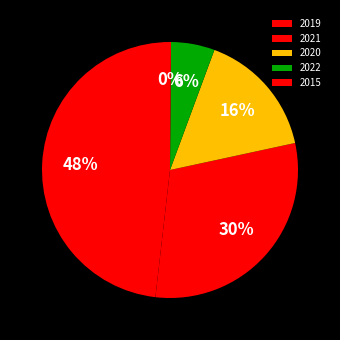

What percentage is the 2021 slice, to the nearest percent?

30%